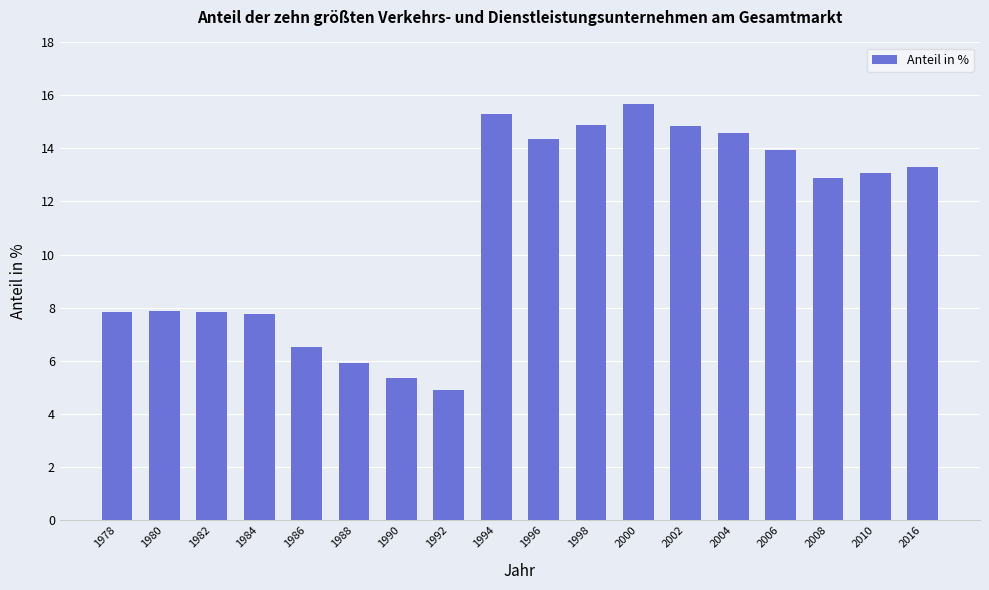

True or false: the data shows 7.9 at 1980.

True